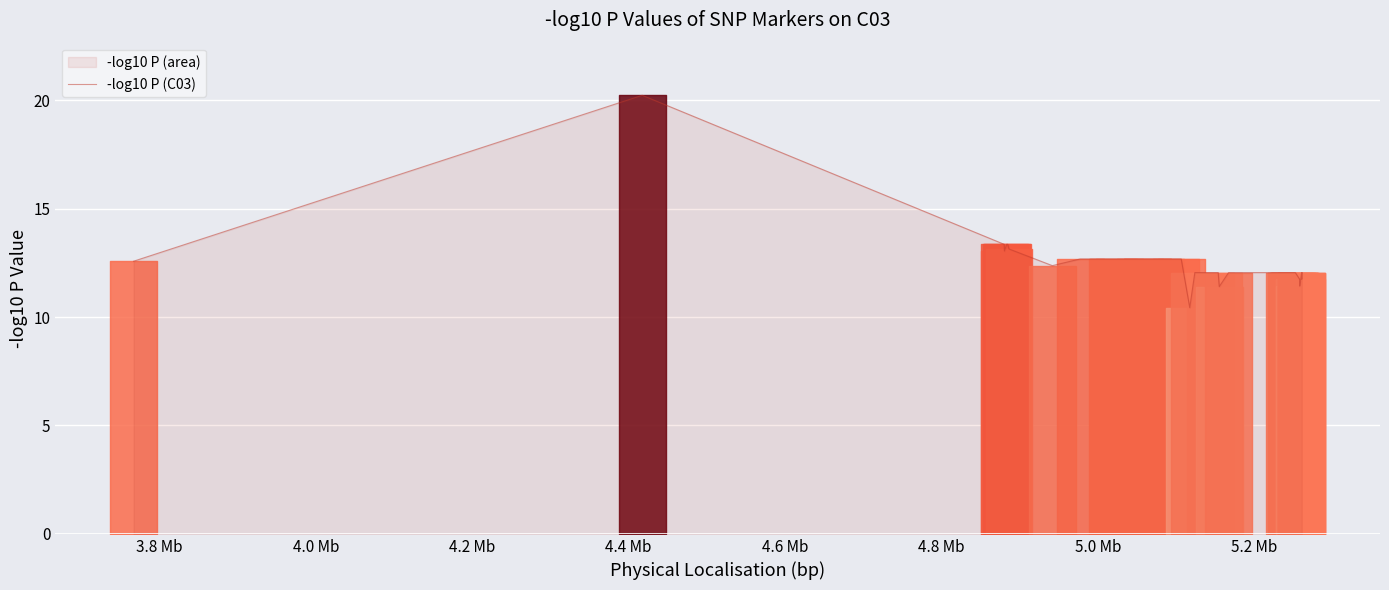

Count the number of data series in this chart.

1